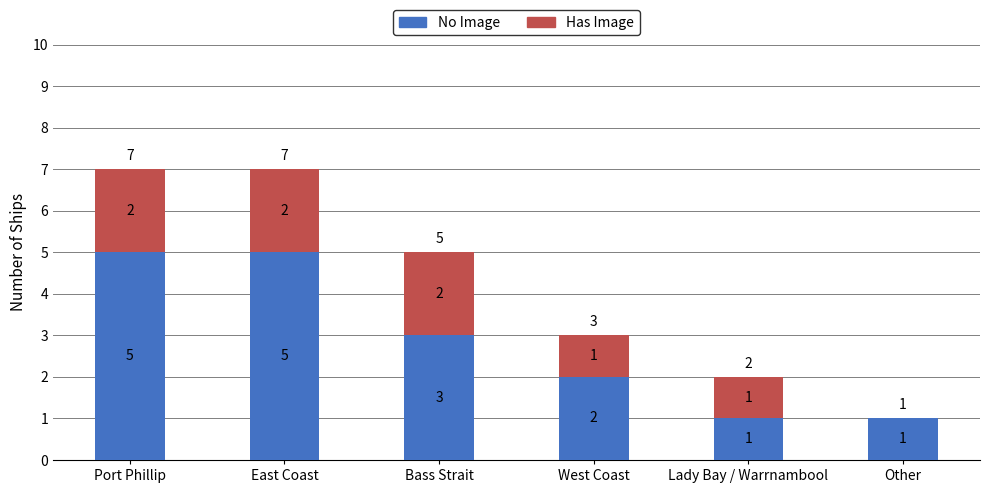

Count the number of categories in the chart.

6